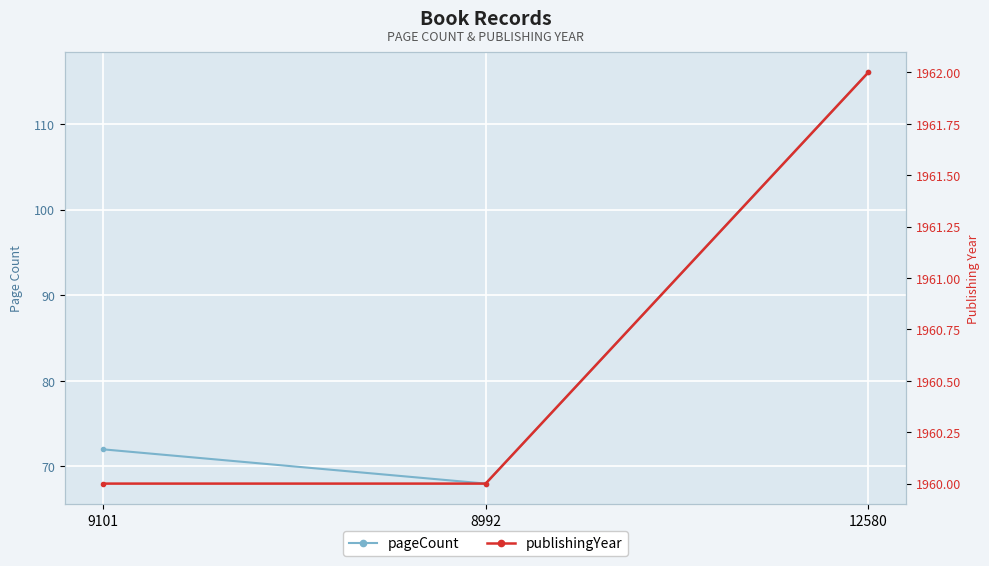

List the series in order of their overall mean, lowest first.

pageCount, publishingYear